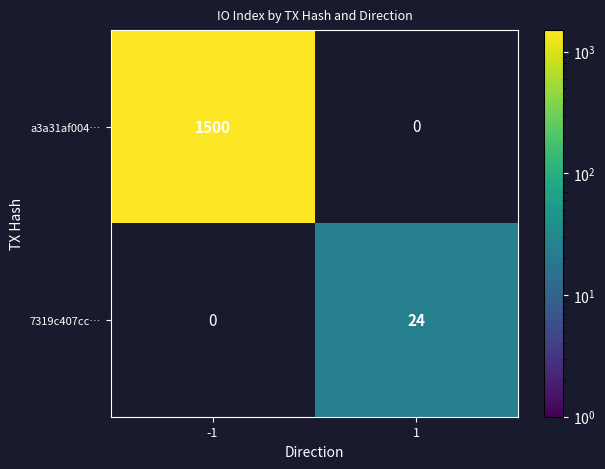

The 7319c407cc… series shows 24 at 1. True or false?

True